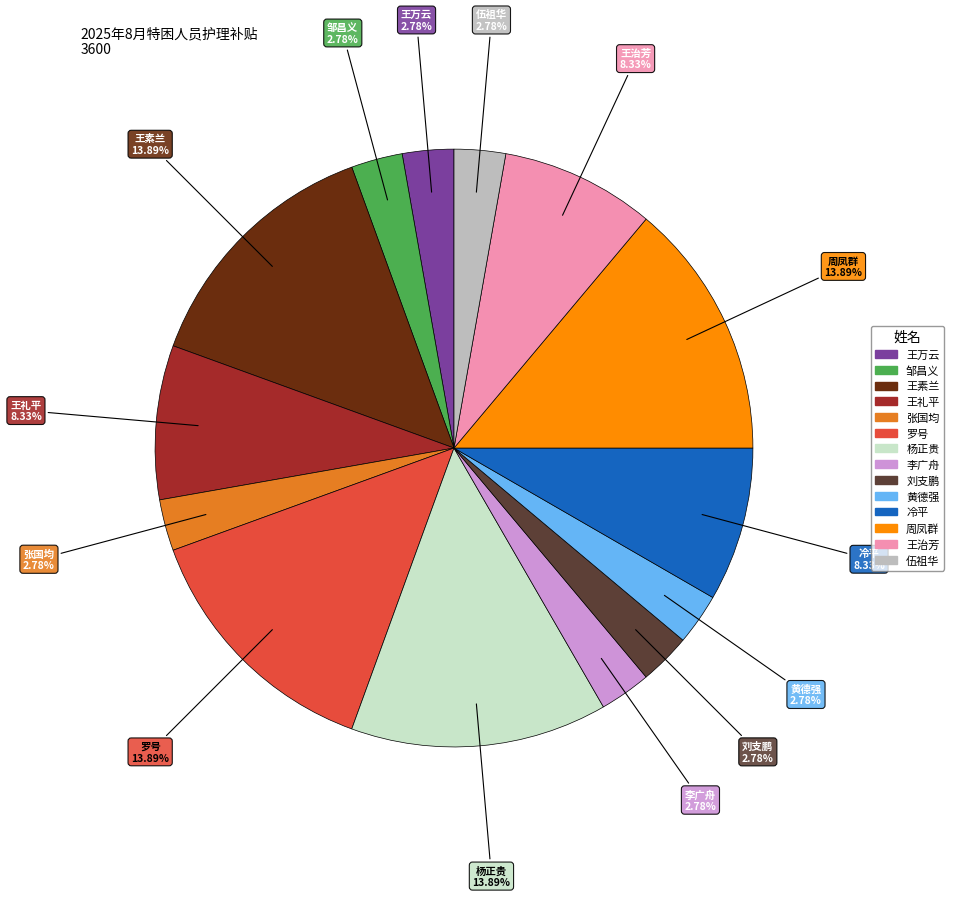

Is it true that 周凤群 is 6% of the pie?

False